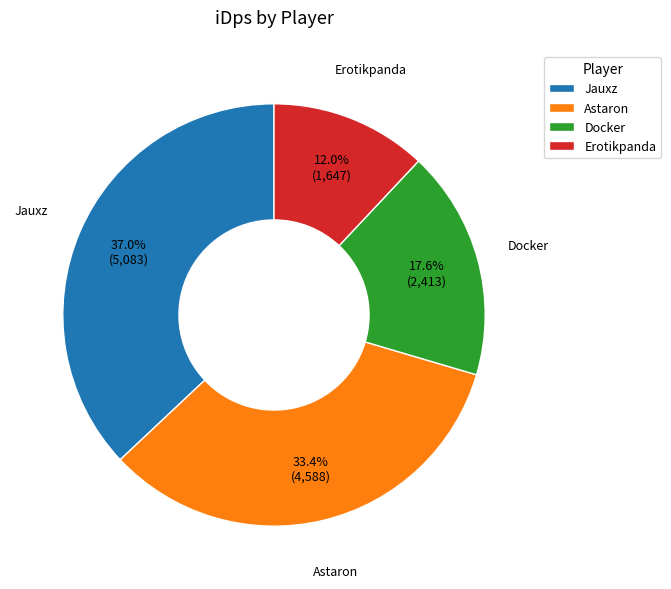

How many segments does this pie chart have?

4